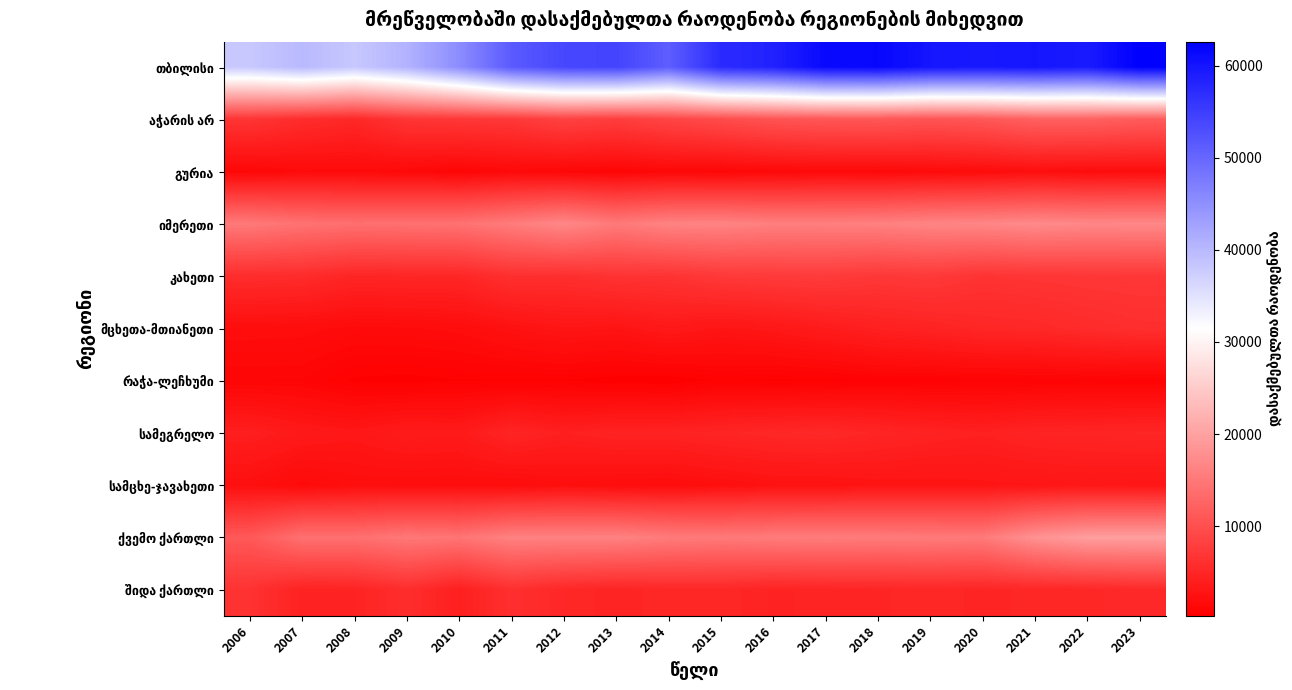

At how many categories does at least one series exceed 41751?

14